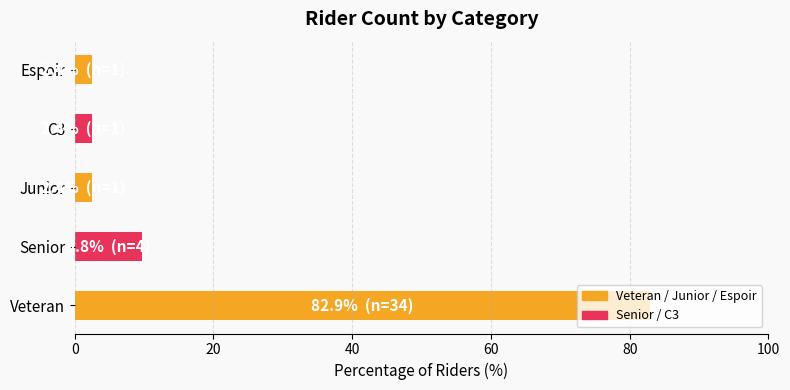

Count the number of data series in this chart.

1